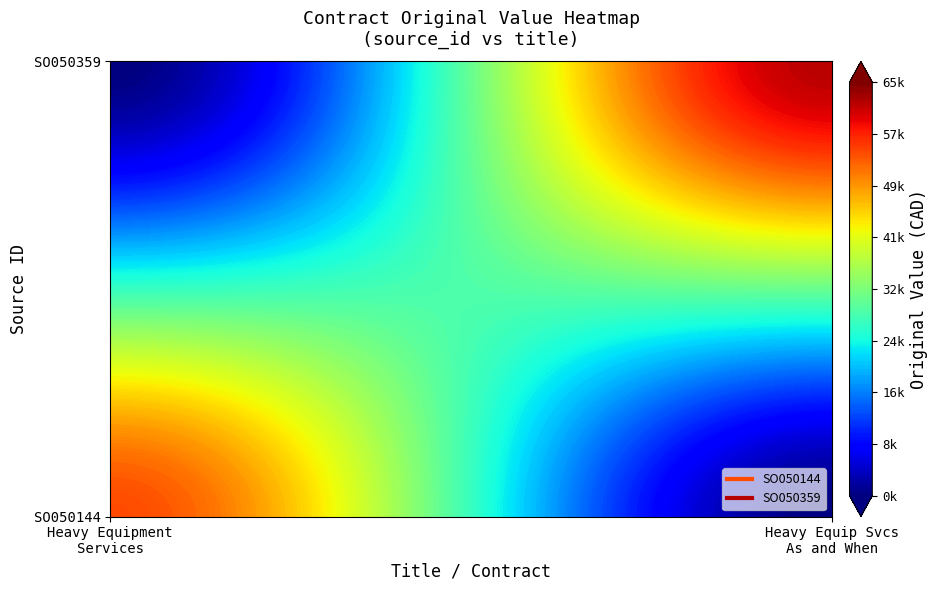

Which series has the largest range (max minus min)?

SO050359